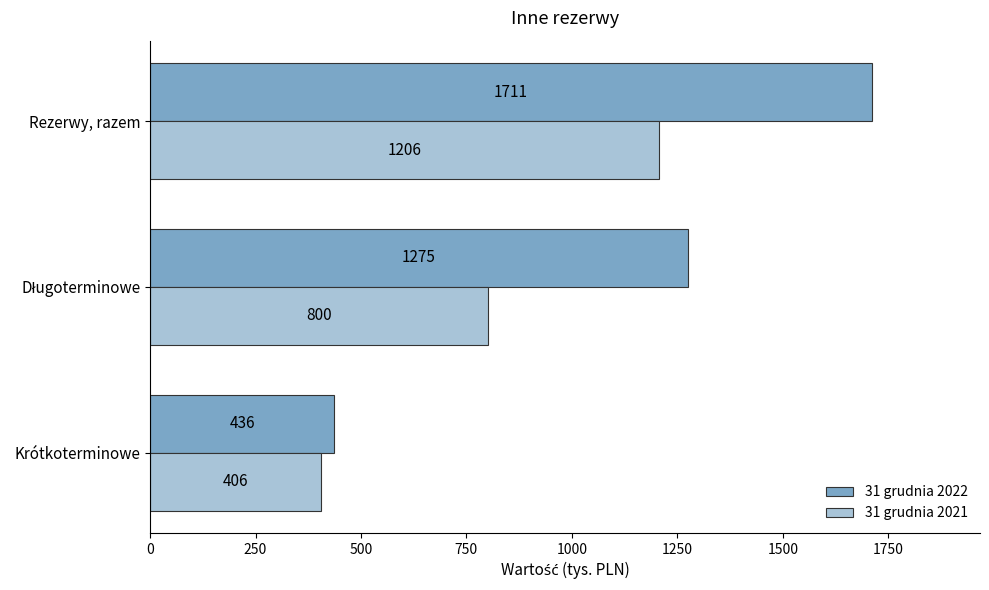

What is the maximum value for 31 grudnia 2021?

1206